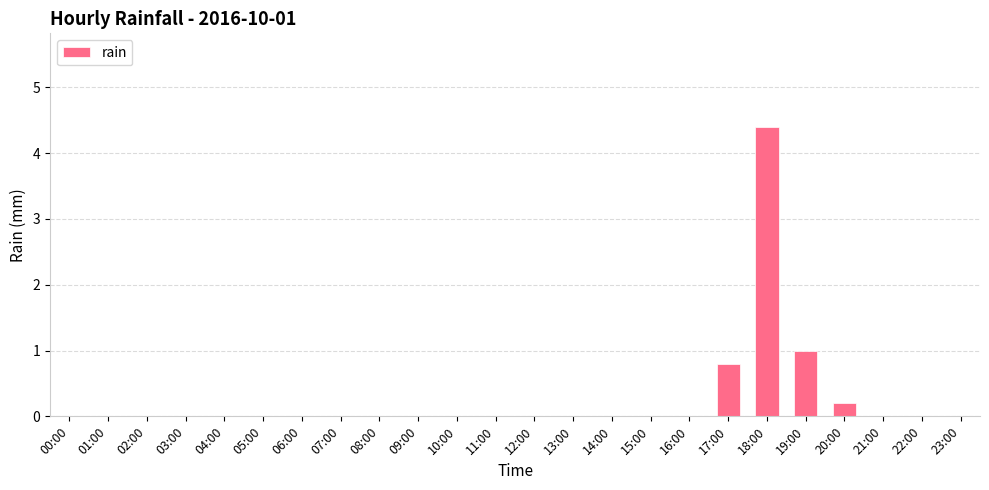

Which category has the highest value across all series?

18:00